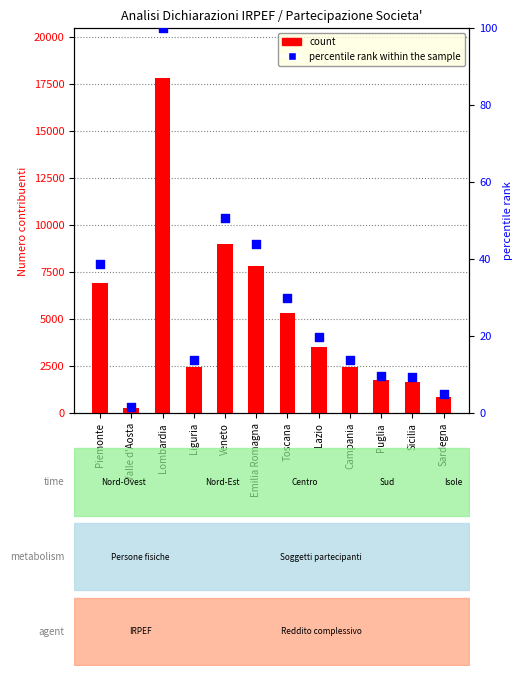

Which series has the widest spread of Y values?

count